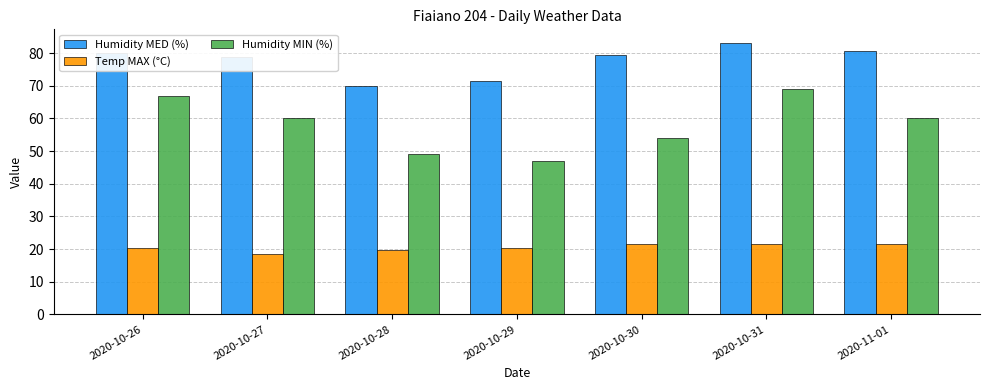

What are all the series names shown in the legend?

Humidity MED (%), Temp MAX (°C), Humidity MIN (%)